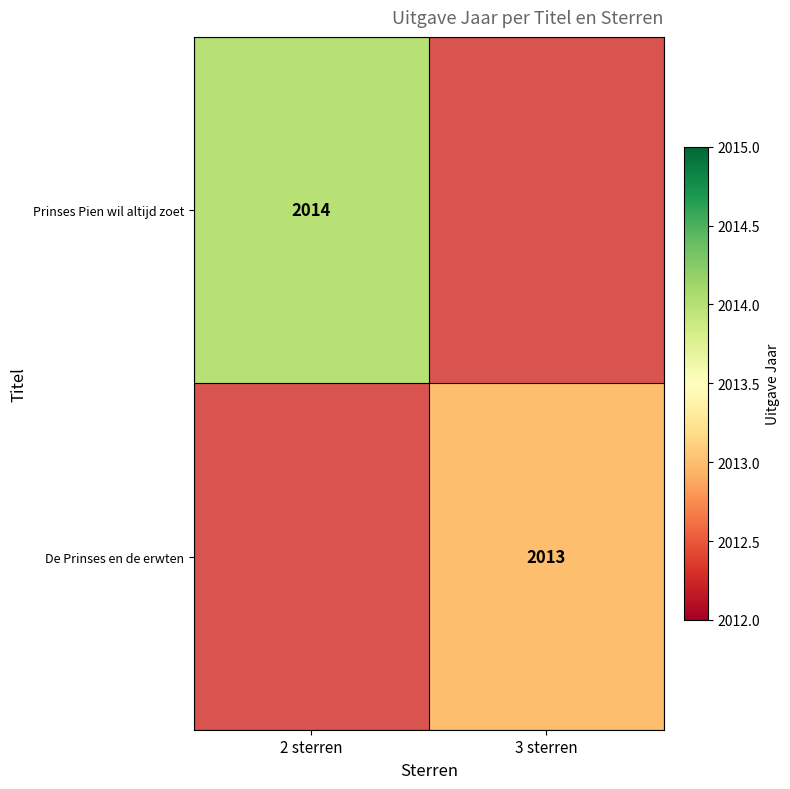

Is it true that De Prinses en de erwten equals 2856 at 3 sterren?

False